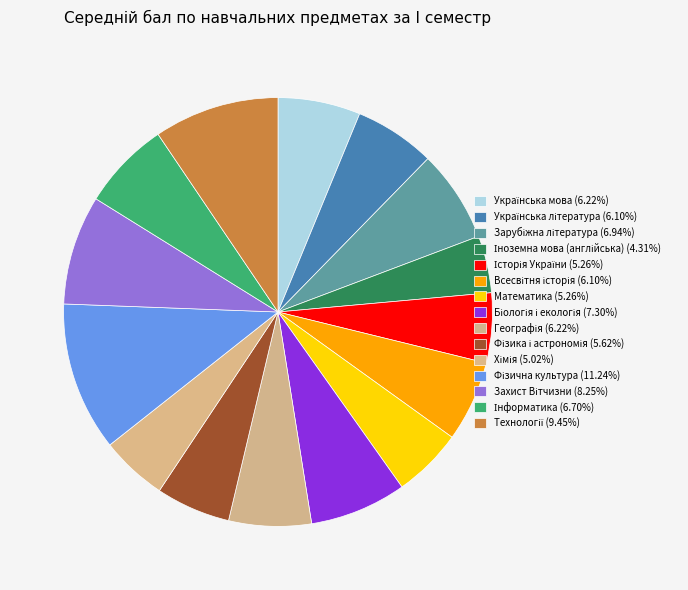

How many slices are in this pie chart?

15